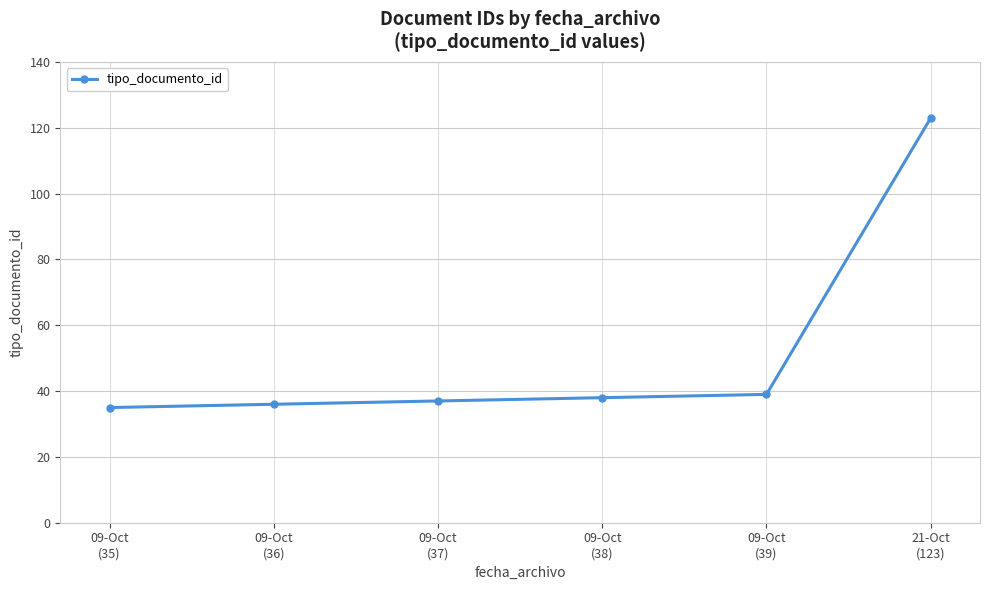

What is the label of the 3rd point from the left?

09-Oct
(37)